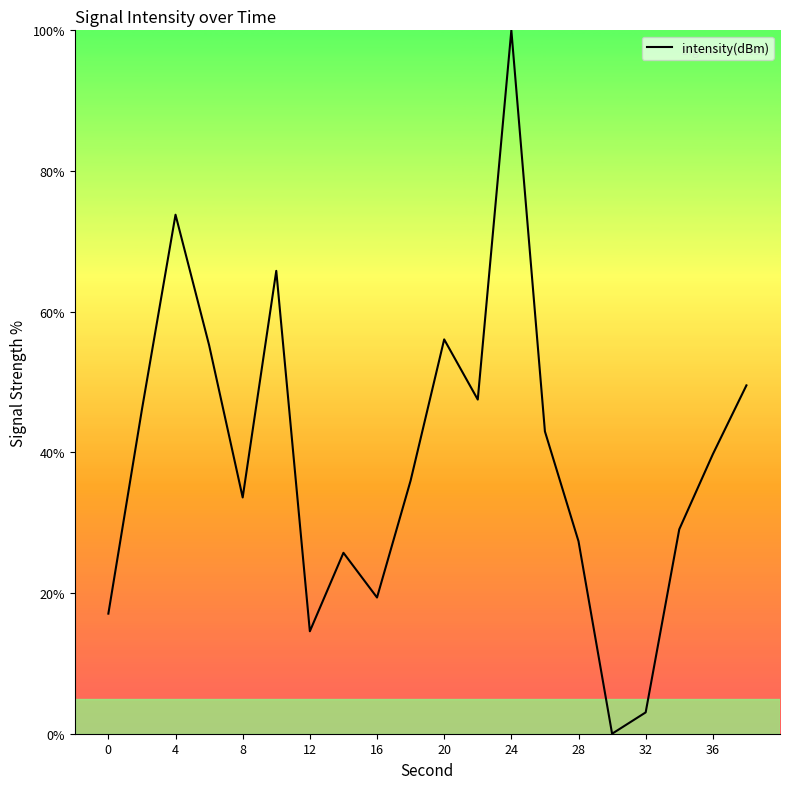

What is the maximum value shown in the chart?

100.0